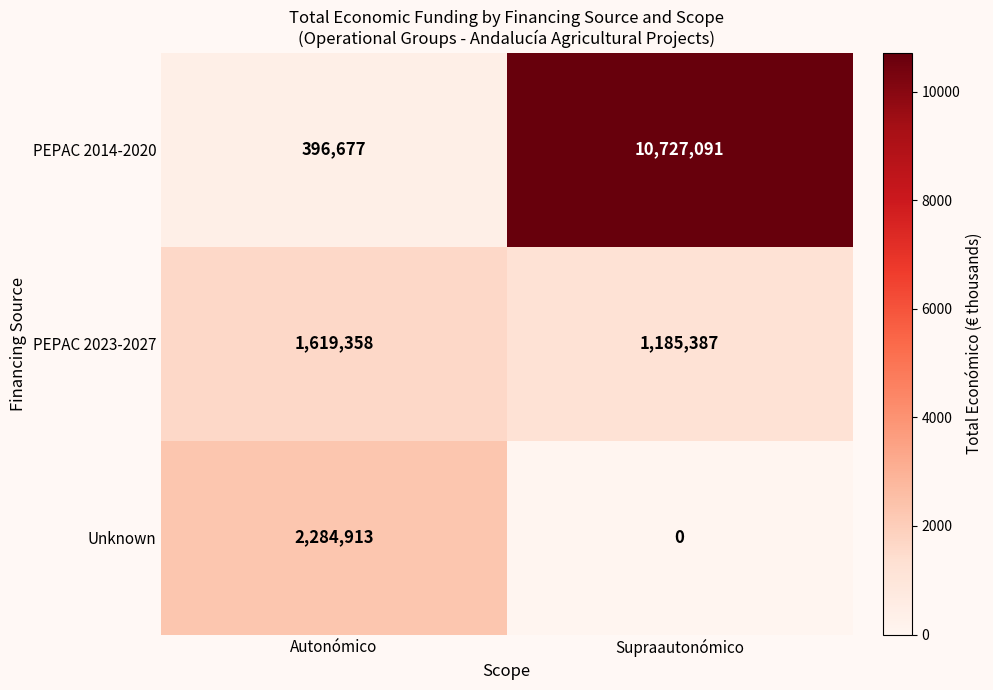

Is it true that Unknown equals 737709 at Supraautonómico?

False